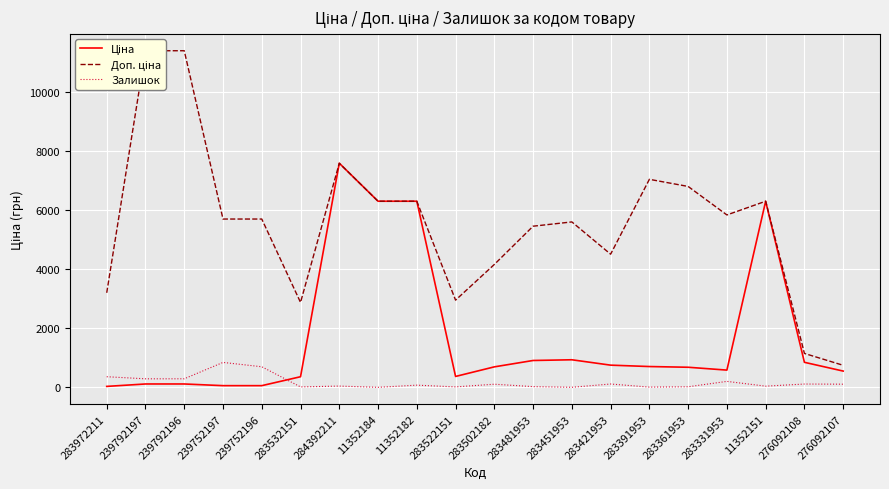

What is the difference between the maximum and second lowest values in the Ціна series?

7539.5